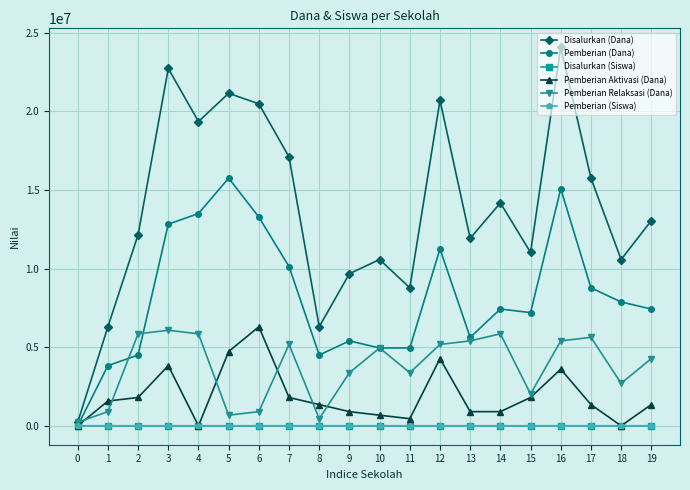

What is the maximum value shown in the chart?

24075000